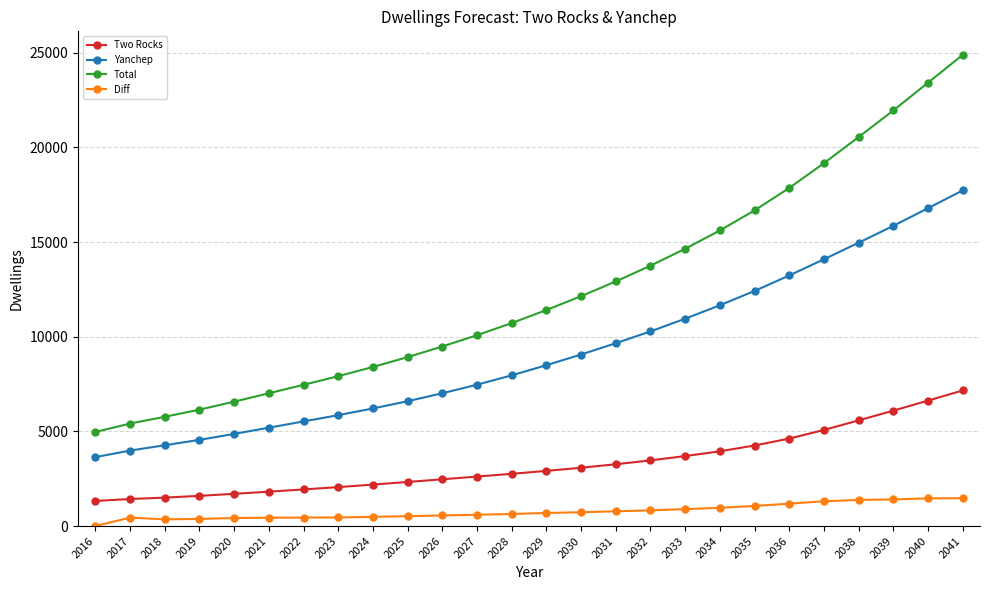

What are all the series names shown in the legend?

Two Rocks, Yanchep, Total, Diff